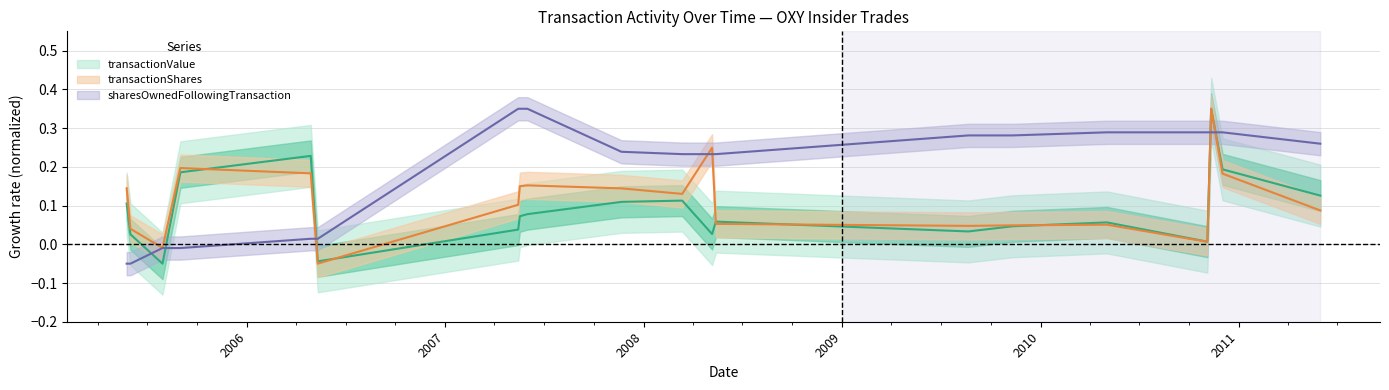

List the series in order of their overall mean, highest first.

sharesOwnedFollowingTransaction, transactionShares, transactionValue